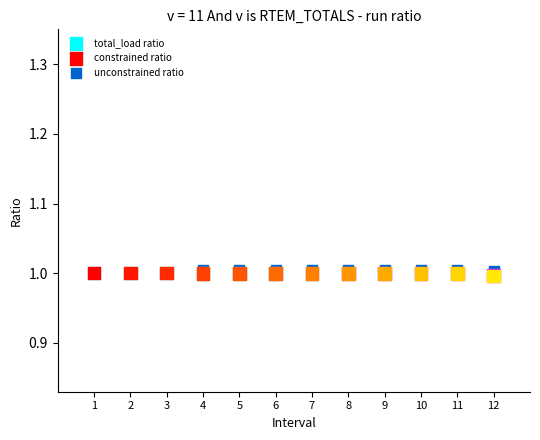

What are all the series names shown in the legend?

total_load ratio, constrained ratio, unconstrained ratio